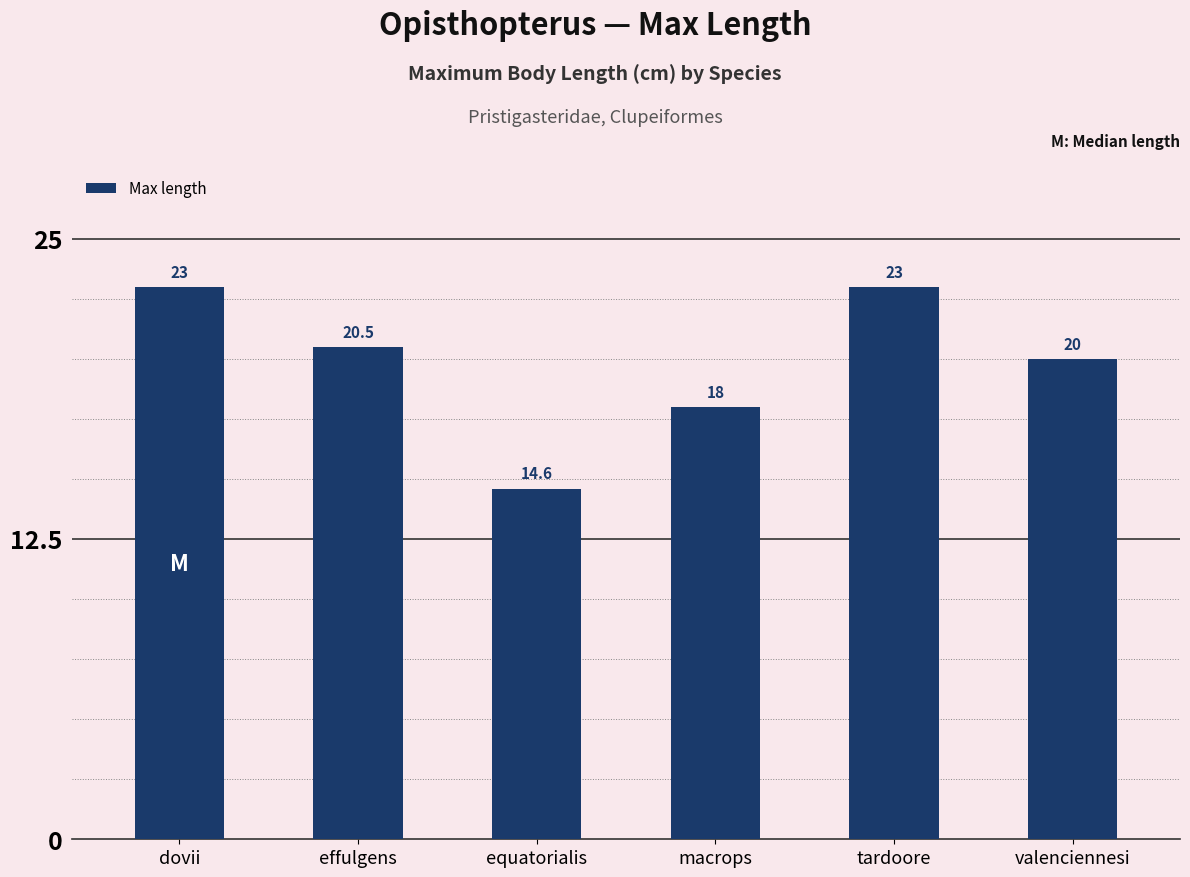

Is it true that the value at equatorialis is 6.4?

False